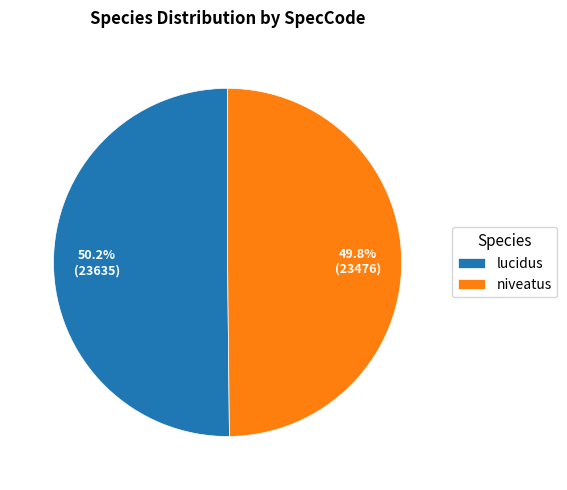

How many segments does this pie chart have?

2